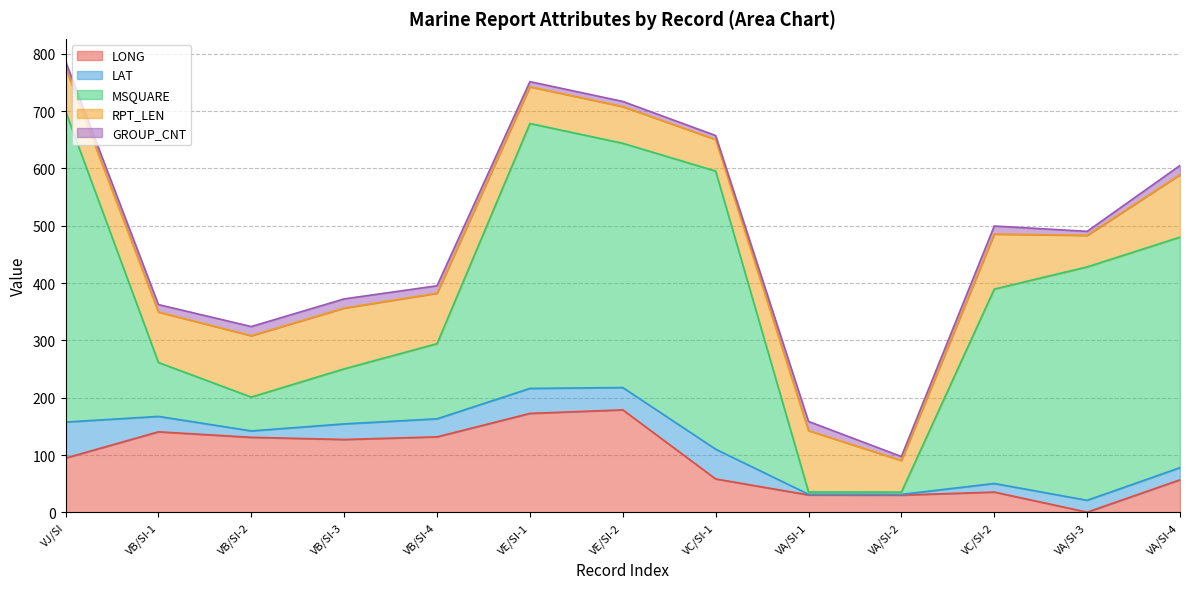

Rank the series at VB/SI-1 from highest to lowest value.

LONG, MSQUARE, RPT_LEN, LAT, GROUP_CNT